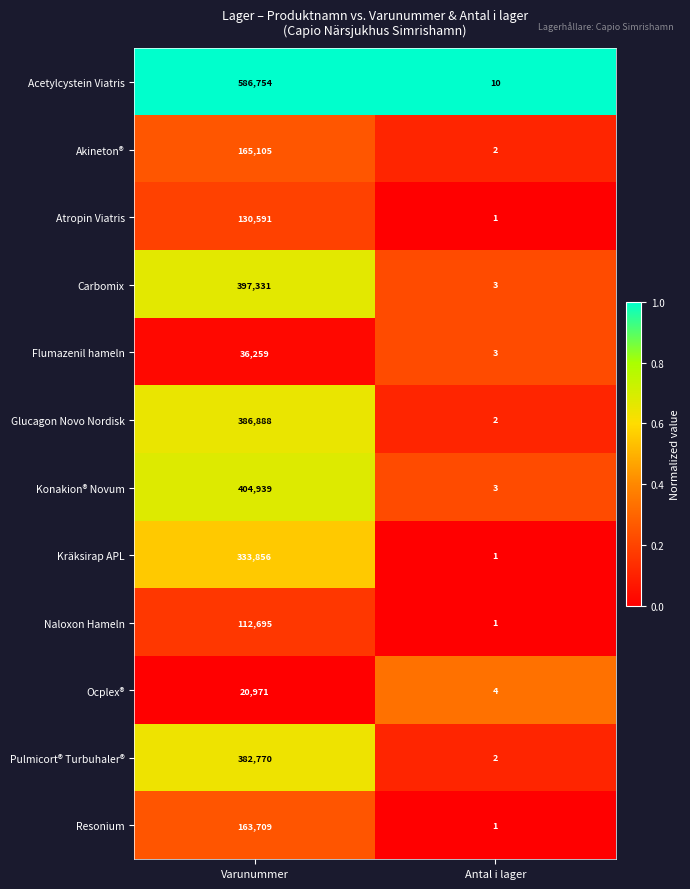

What is the spread (max minus min) of values at Antal i lager?

9